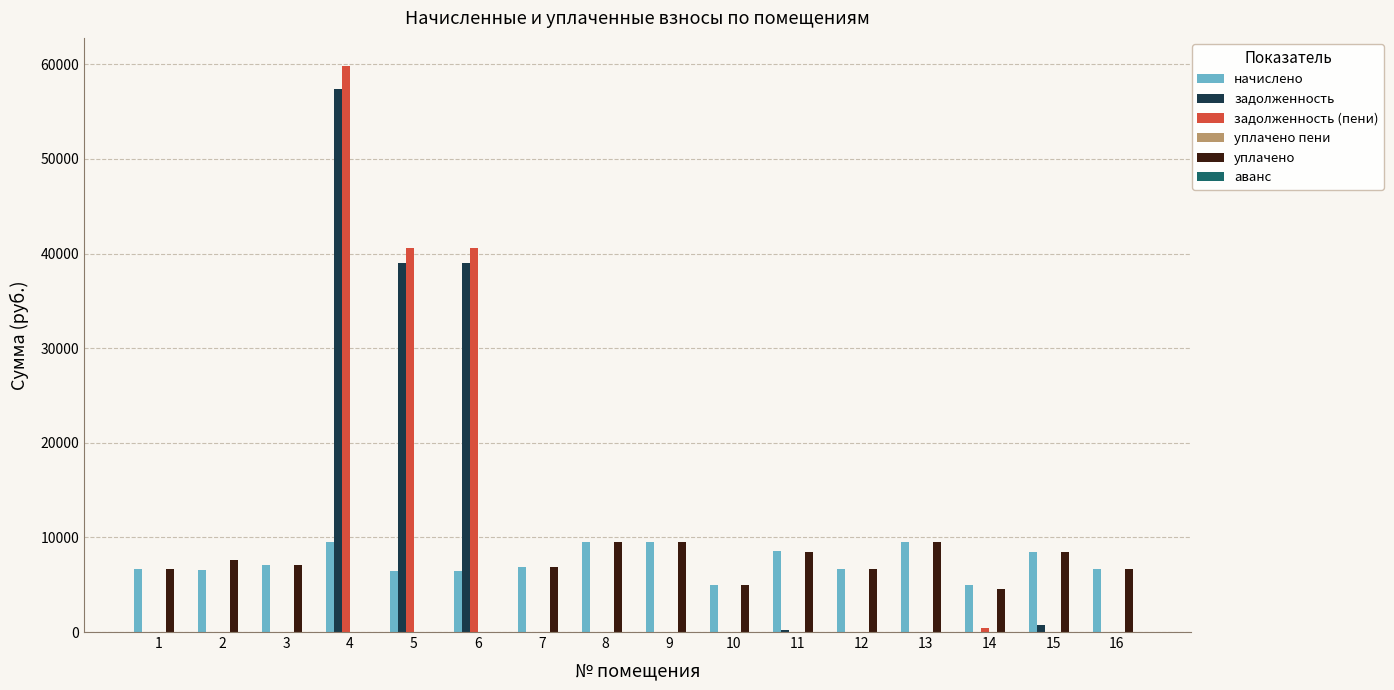

What is the total value across all series at 9?

19010.9